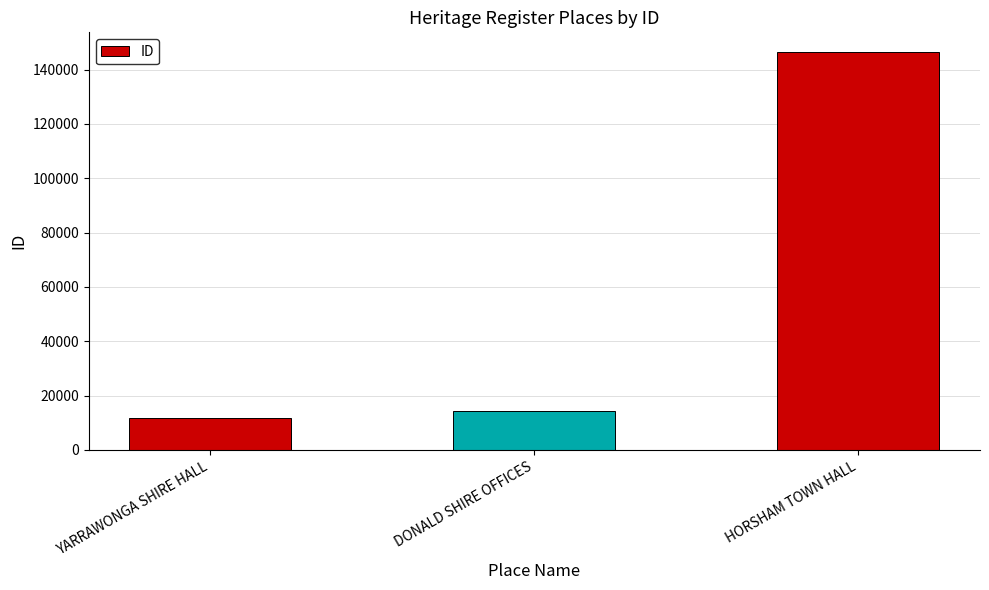

What is the maximum value shown in the chart?

146361